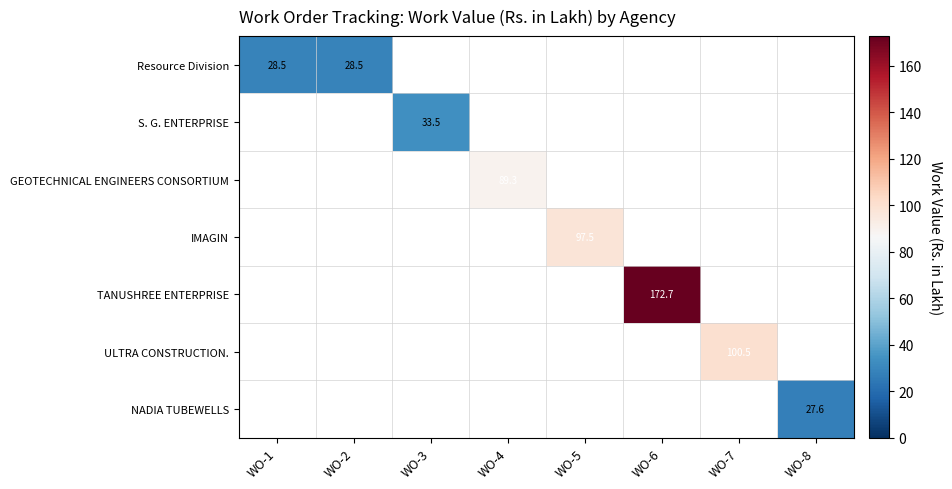

How many positive values does the GEOTECHNICAL ENGINEERS CONSORTIUM series have?

1